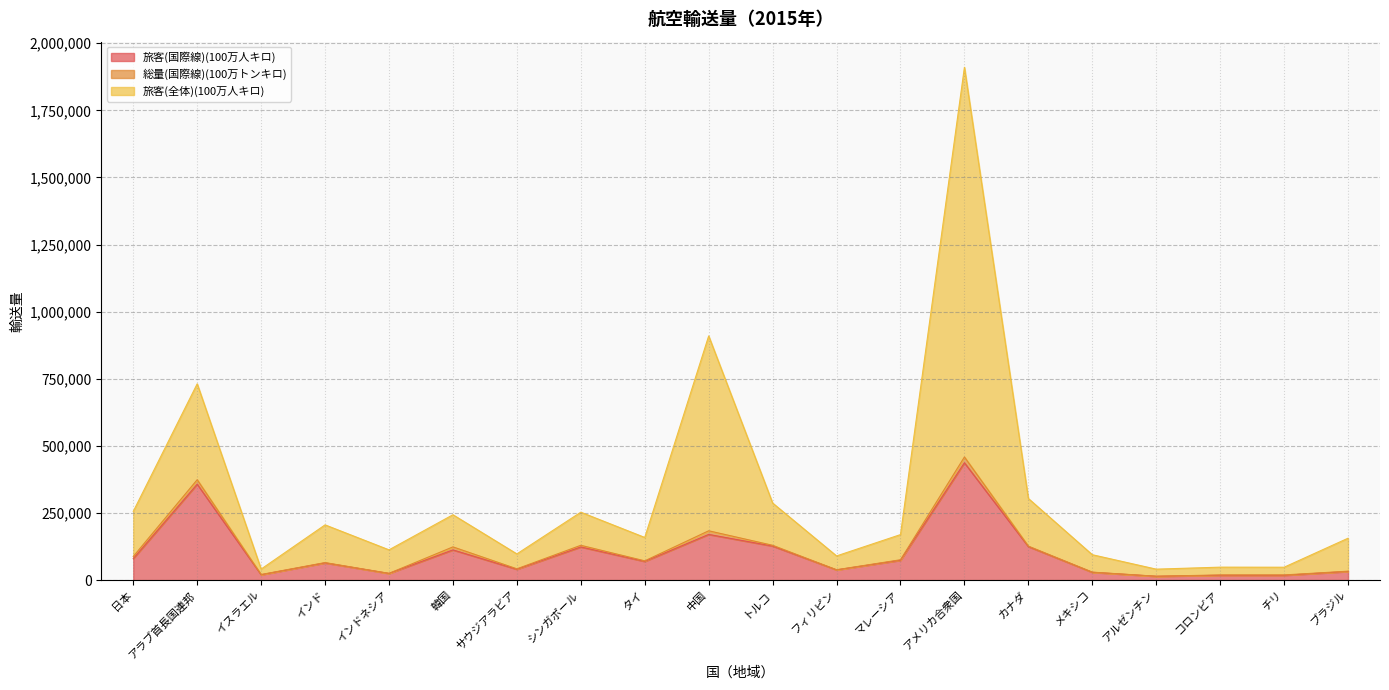

Is it true that 旅客(国際線)(100万人キロ) equals 17809 at ブラジル?

False